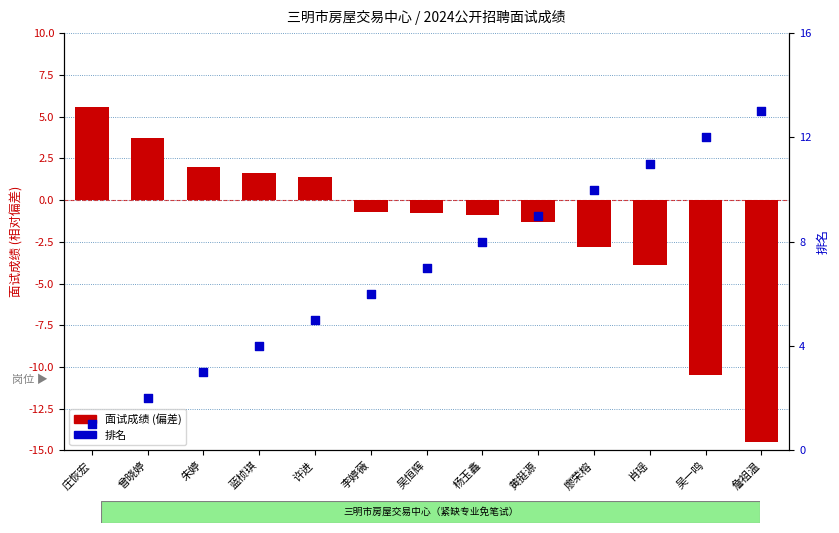

Which series reaches the maximum Y coordinate?

排名